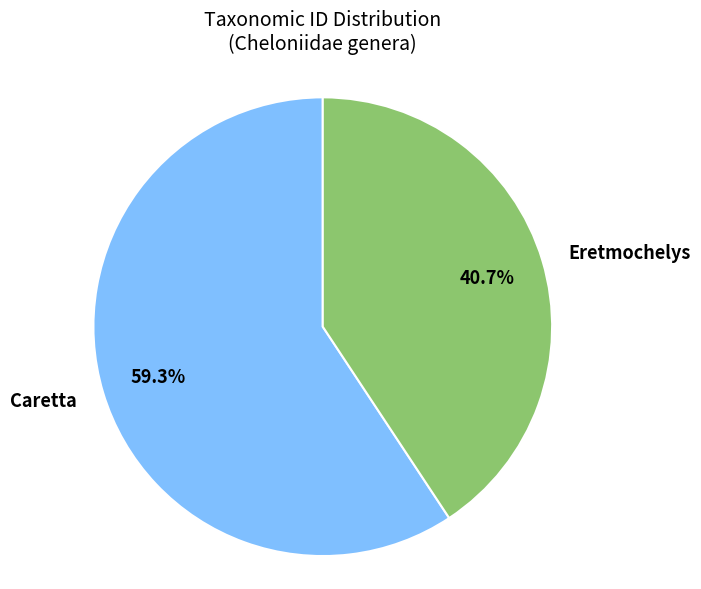

To the nearest percent, what is the difference between the largest and smallest slice percentages?

19%